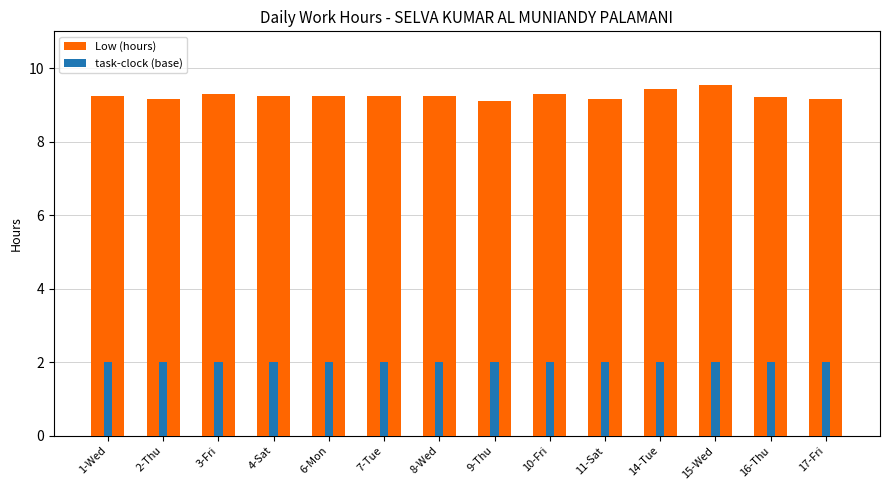

Between 11-Sat and 14-Tue, which series saw the biggest shift?

Low (hours)